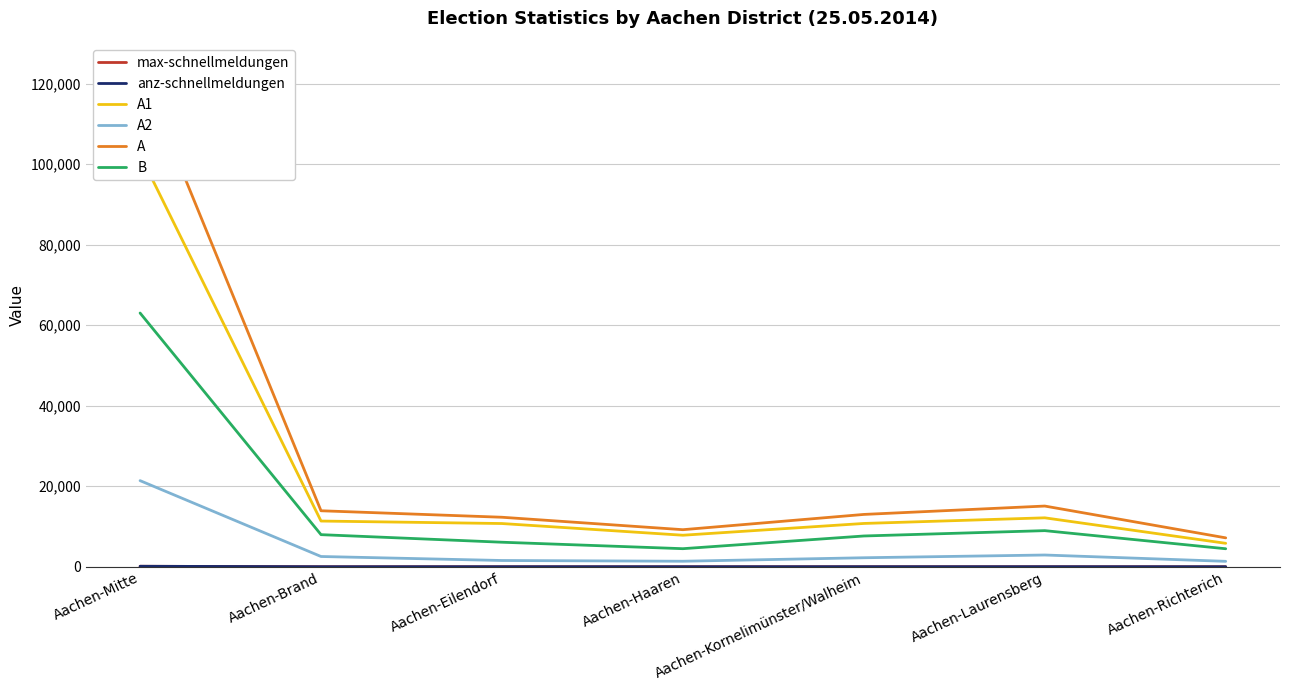

At which label is max-schnellmeldungen closest to 66?

Aachen-Laurensberg